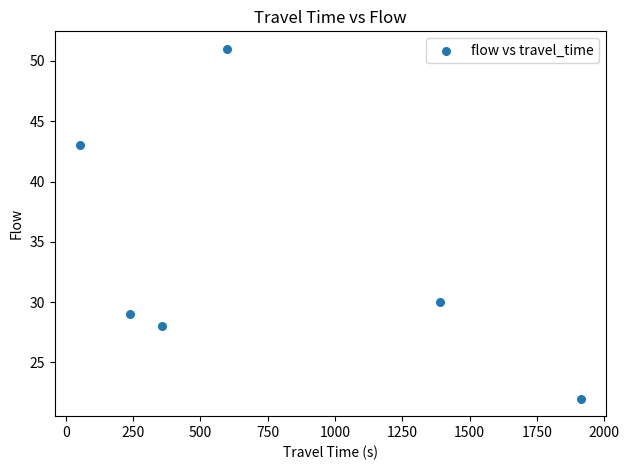

What is the range of X values (max minus min)?

1861